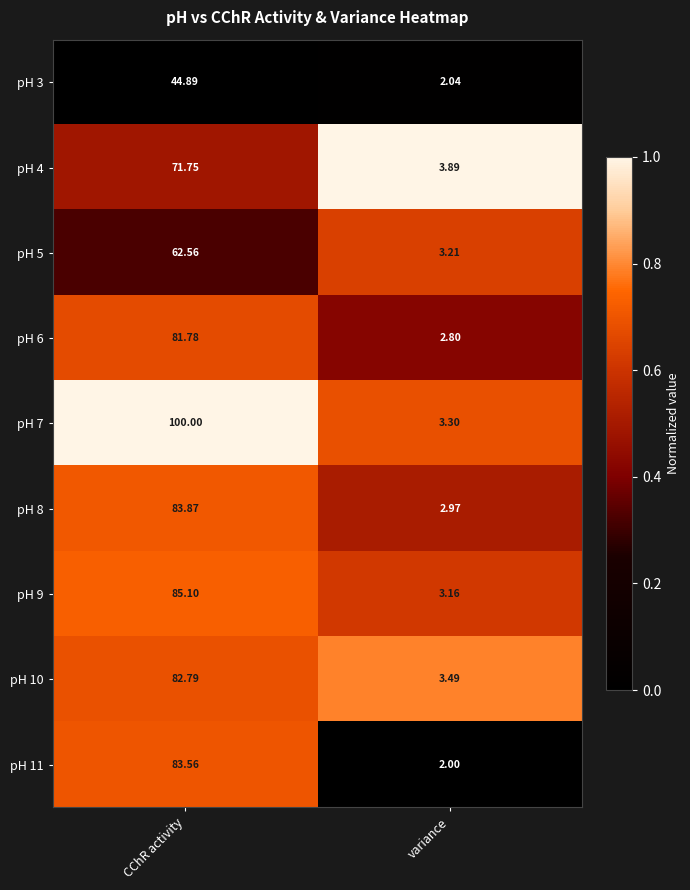

Rank the series by their maximum value, from highest to lowest.

pH 7, pH 9, pH 8, pH 11, pH 10, pH 6, pH 4, pH 5, pH 3